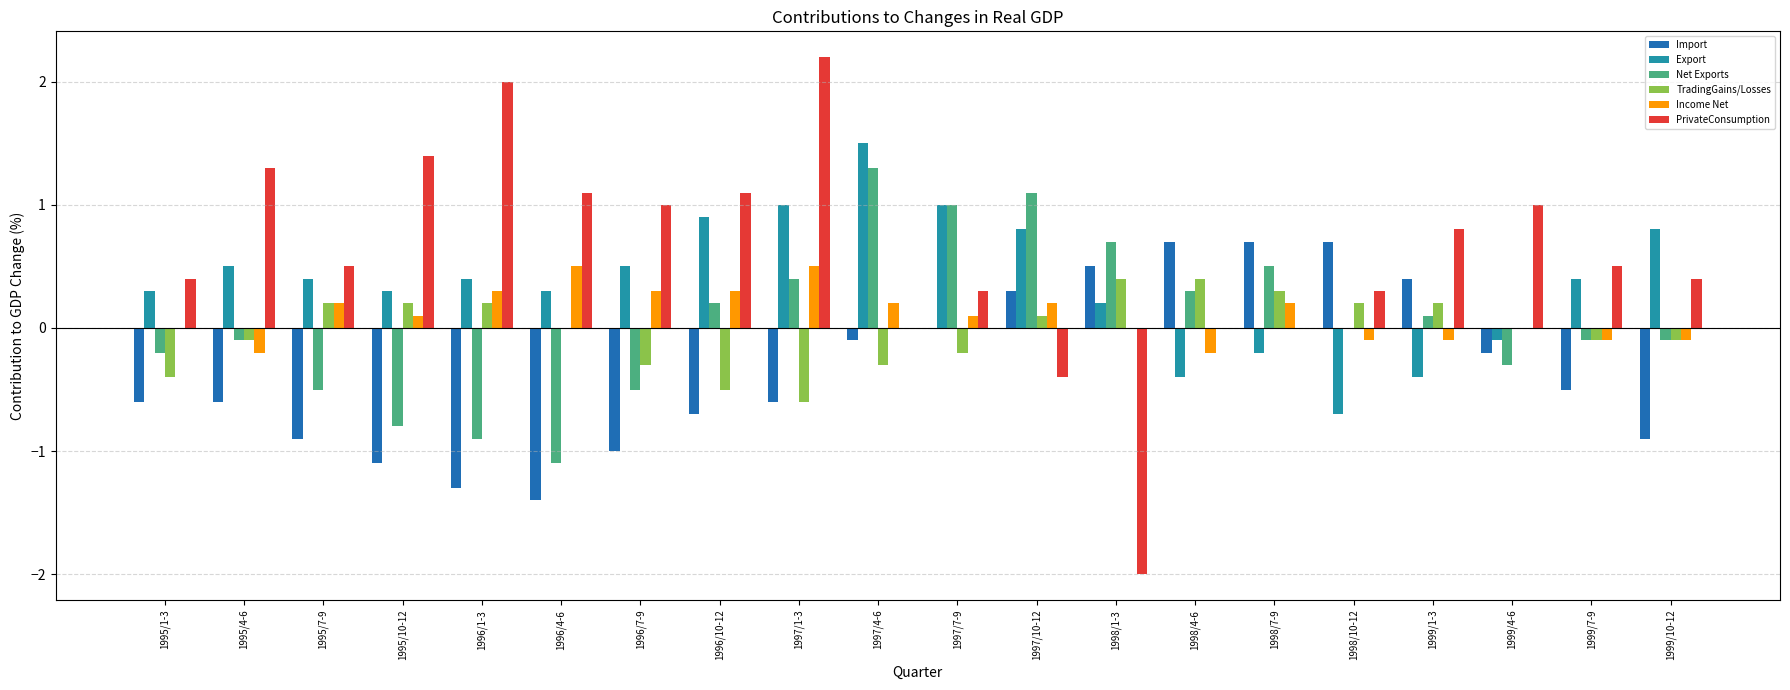

How many categories are shown in the chart?

20